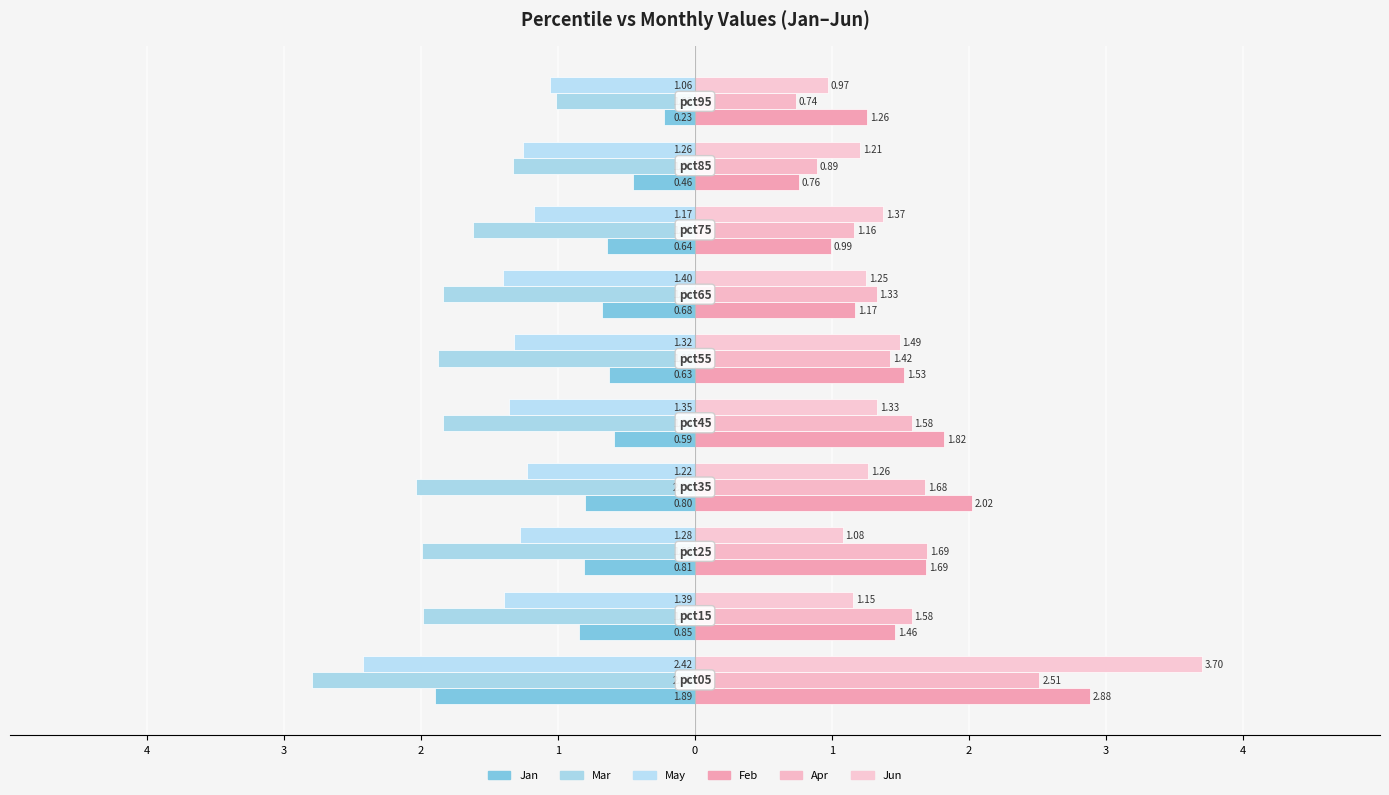

What are all the series names shown in the legend?

Jan, Mar, May, Feb, Apr, Jun